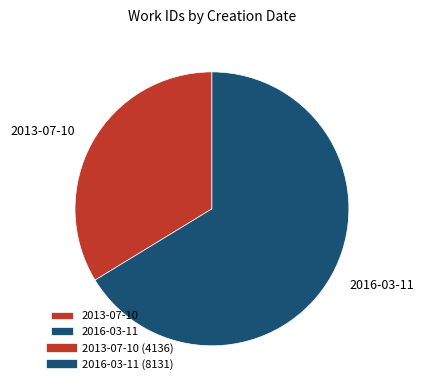

The 2016-03-11 slice represents 66% of the pie. True or false?

True